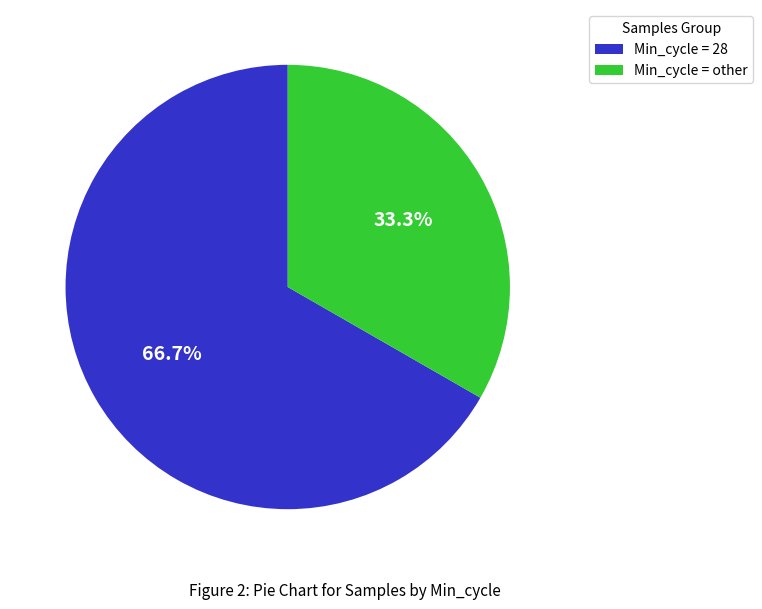

Approximately how many times larger is the value at Min_cycle = 28 compared to Min_cycle = other?

2.0